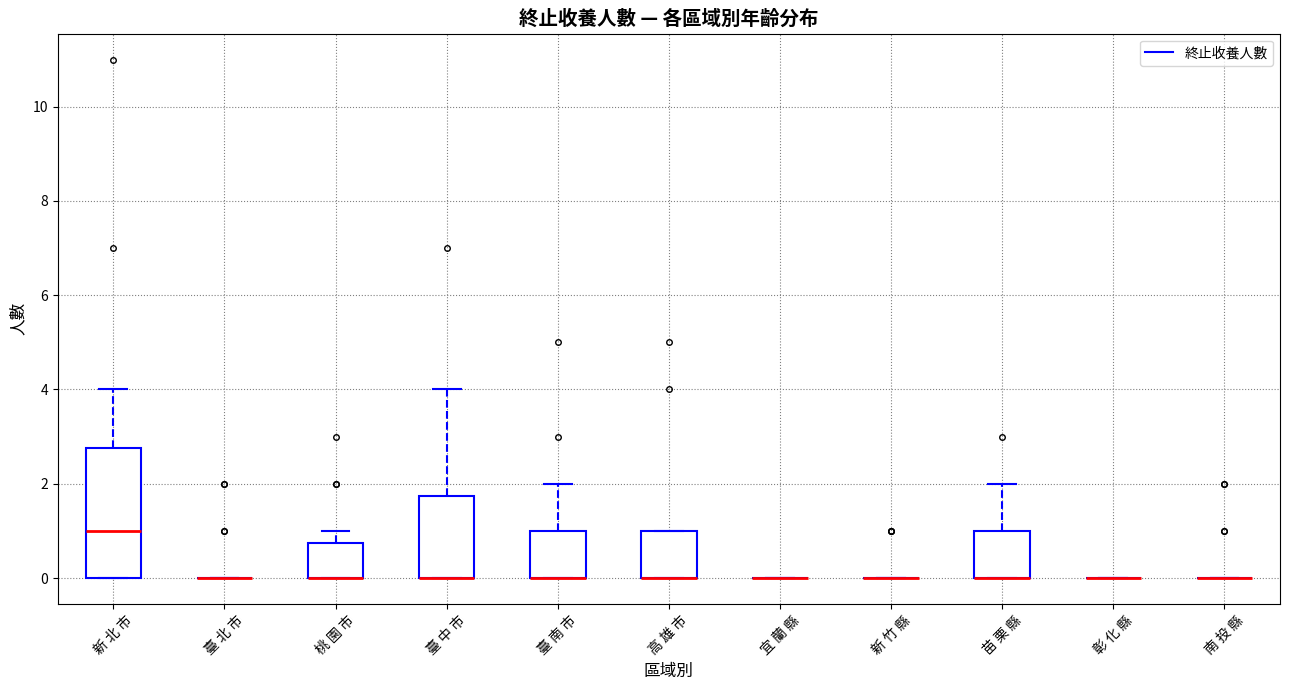

Reading left to right, read every box against the y-axis: the position of its median line, the range the box covers, and the ends of its whiskers. The values are not printed on the chart, so give them approximately, as read against the axis.

新 北 市: median 1.0, box 0.0 to 2.8, whiskers 0.0 to 4.0
臺 北 市: box collapsed to a line at 0.0, whiskers 0.0 to 0.0
桃 園 市: median 0.0 (drawn on the box's lower edge), box 0.0 to 0.8, whiskers 0.0 to 1.0
臺 中 市: median 0.0 (drawn on the box's lower edge), box 0.0 to 1.8, whiskers 0.0 to 4.0
臺 南 市: median 0.0 (drawn on the box's lower edge), box 0.0 to 1.0, whiskers 0.0 to 2.0
高 雄 市: median 0.0 (drawn on the box's lower edge), box 0.0 to 1.0, whiskers 0.0 to 1.0
宜 蘭 縣: box collapsed to a line at 0.0, whiskers 0.0 to 0.0
新 竹 縣: box collapsed to a line at 0.0, whiskers 0.0 to 0.0
苗 栗 縣: median 0.0 (drawn on the box's lower edge), box 0.0 to 1.0, whiskers 0.0 to 2.0
彰 化 縣: box collapsed to a line at 0.0, whiskers 0.0 to 0.0
南 投 縣: box collapsed to a line at 0.0, whiskers 0.0 to 0.0